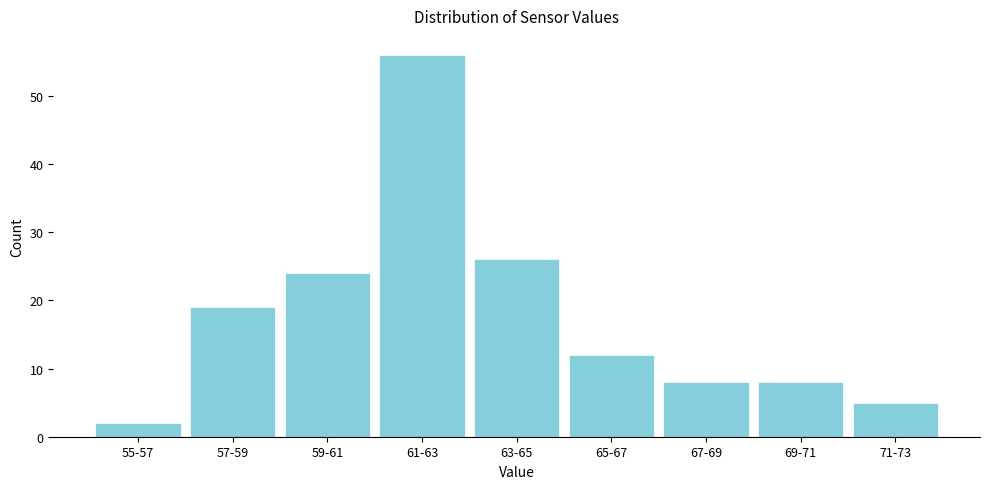

Reading left to right, transcribe all the data shown in this chart.

2	19	24	56	26	12	8	8	5